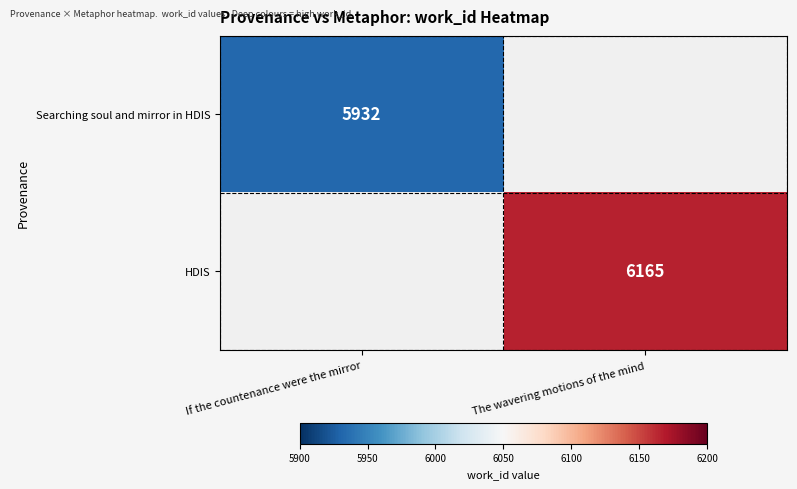

True or false: HDIS has a value of 9957 at The wavering motions of the mind.

False